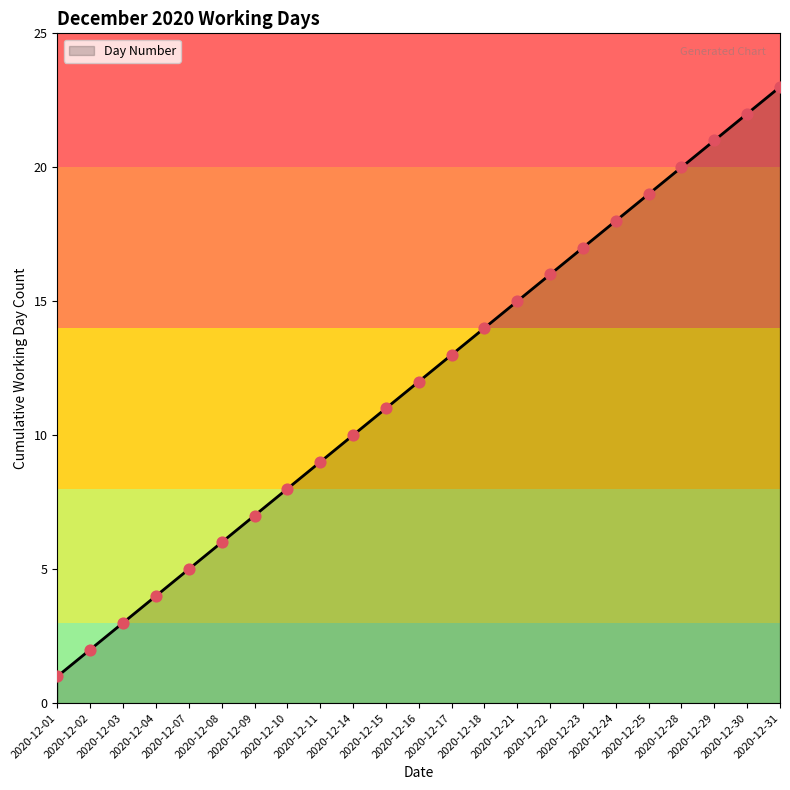

Between 2020-12-08 and 2020-12-02, which is larger?

2020-12-08